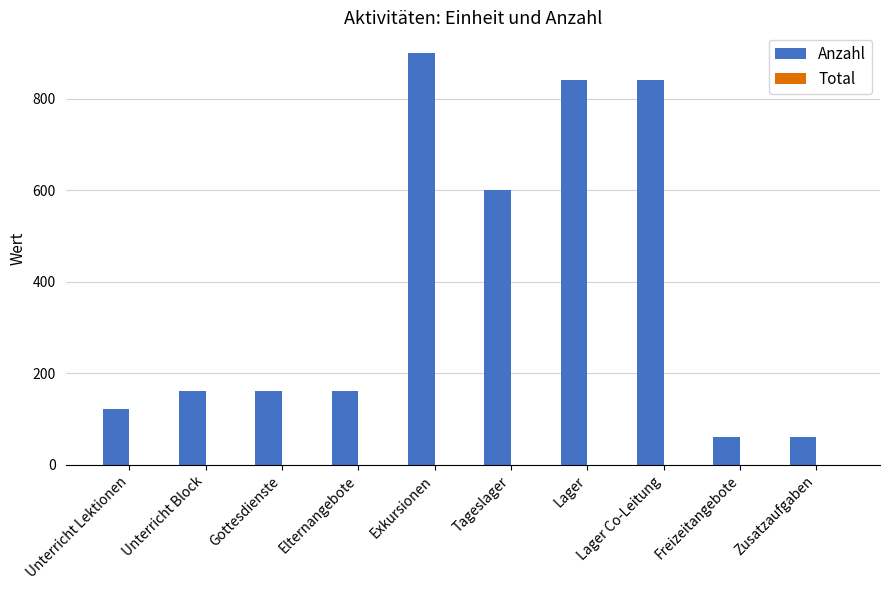

What is the label of the 9th bar from the right?

Unterricht Block